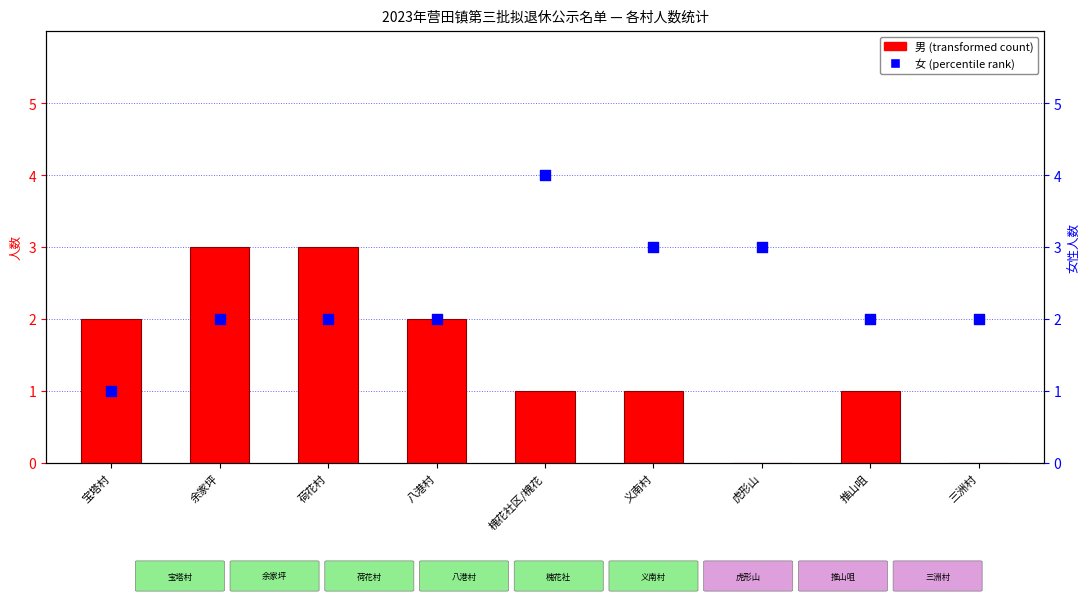

Is the value of 男 at 宝塔村 greater than the value of 女 at 余家坪?

No